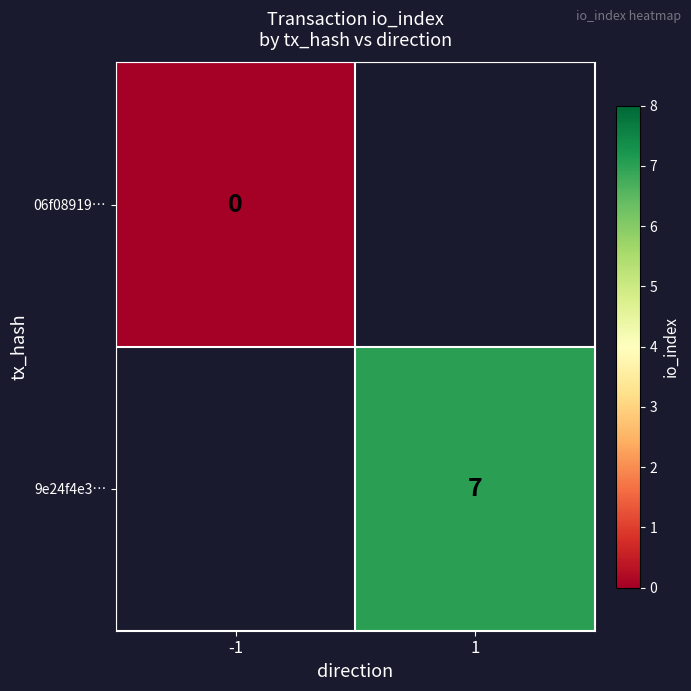

Is the value of 06f08919… at -1 greater than the value of 9e24f4e3… at 1?

No